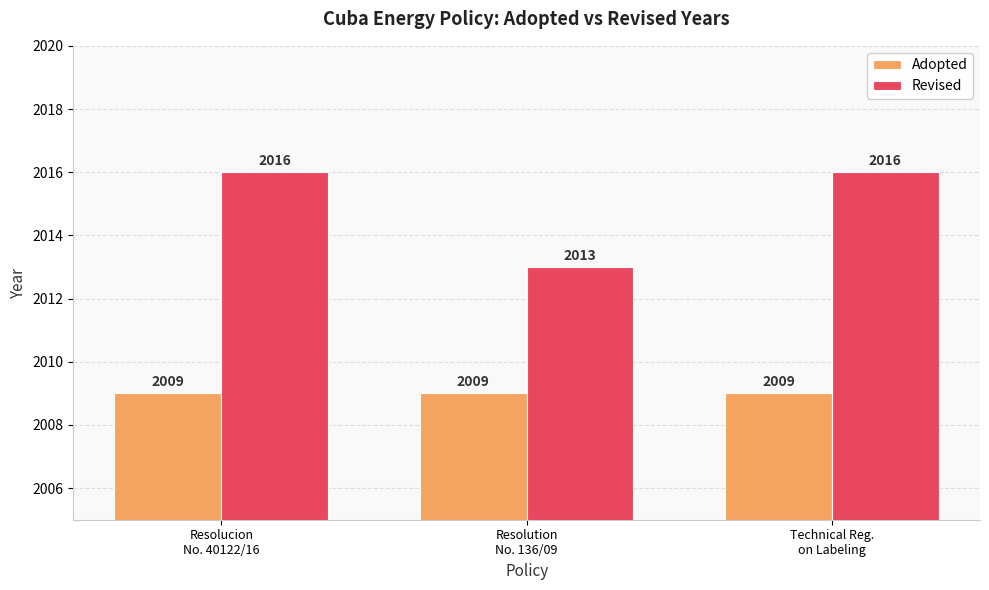

Rank the series by their maximum value, from highest to lowest.

Revised, Adopted